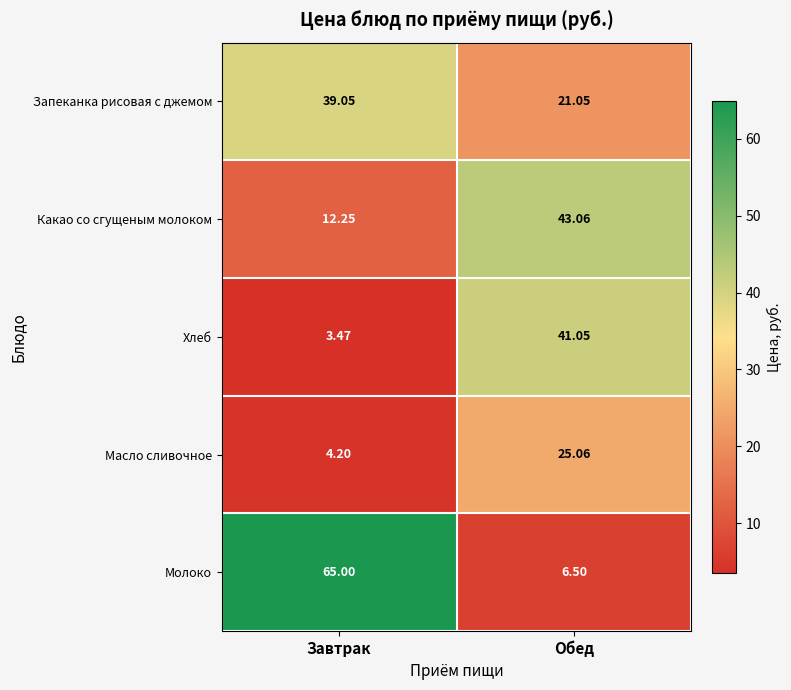

List the labels in order of Какао со сгущеным молоком value, smallest first.

Завтрак, Обед